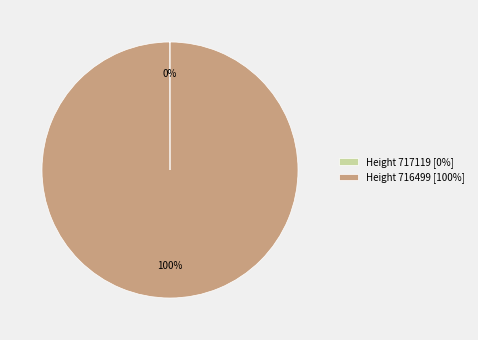

True or false: Height 716499 [100%] accounts for 95% of the total.

False